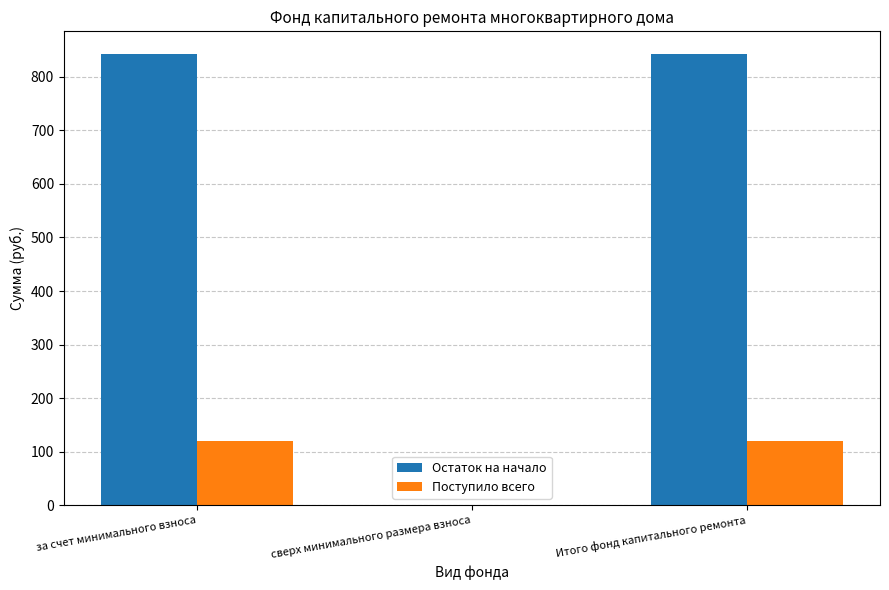

What is the highest value of the Поступило всего series?

119.7